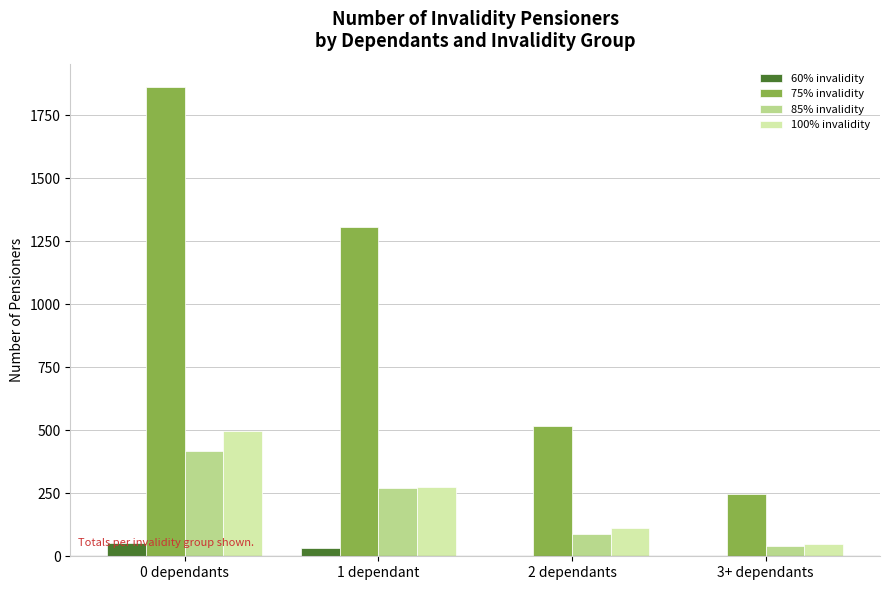

What is the greatest value displayed?

1861